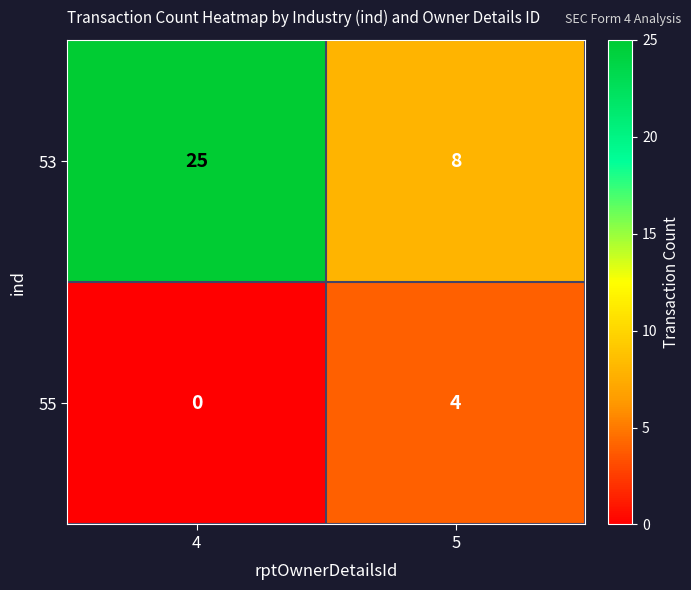

Reading left to right, extract all data points from this chart.

53: 25	8
55: 0	4